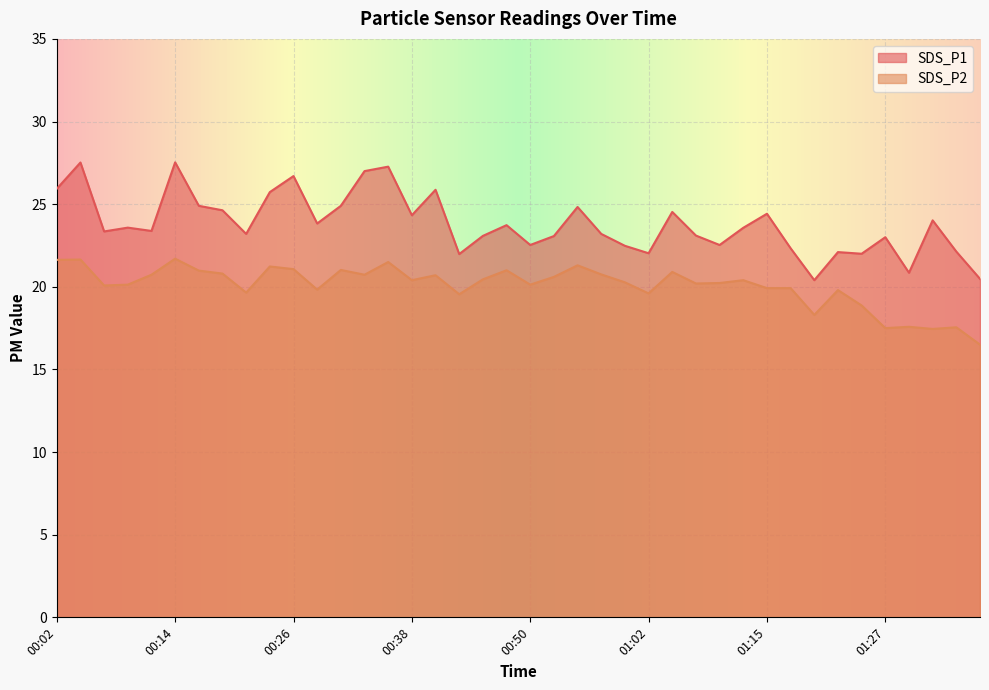

What is the difference between the maximum and minimum values in the SDS_P2 series?

5.2